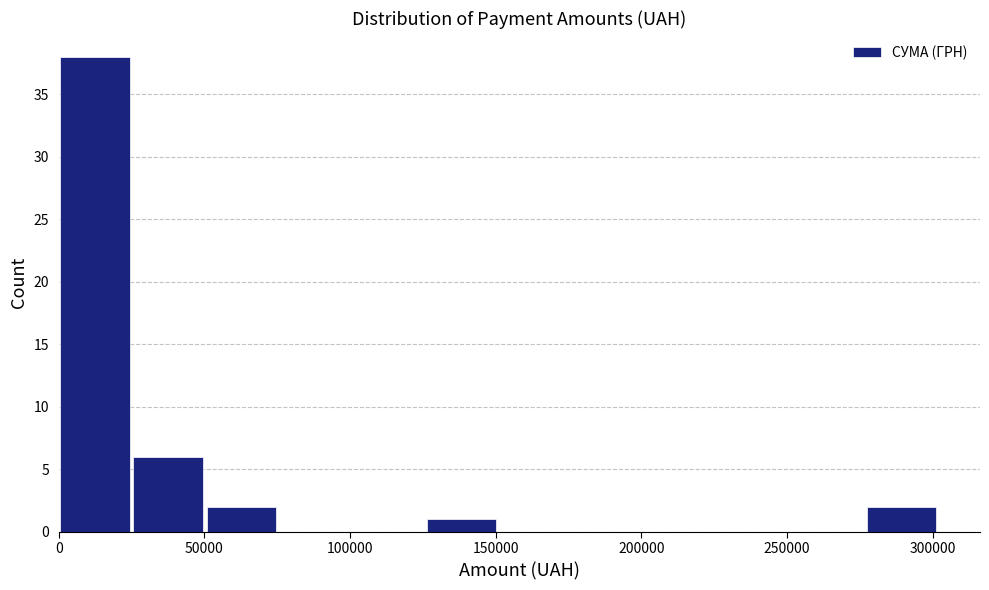

Reading left to right, list every bar in this chart as the range it spans on the x-axis followed by its height. Neither the bar edges nor the heights are printed on the chart, so give them approximately, as read against the axes.

0 to 25000: 38
25000 to 50000: 6
50000 to 75000: 2
75000 to 100000: 0
100000 to 125000: 0
125000 to 150000: 1
150000 to 175000: 0
175000 to 200000: 0
200000 to 225000: 0
225000 to 250000: 0
250000 to 275000: 0
275000 to 300000: 2